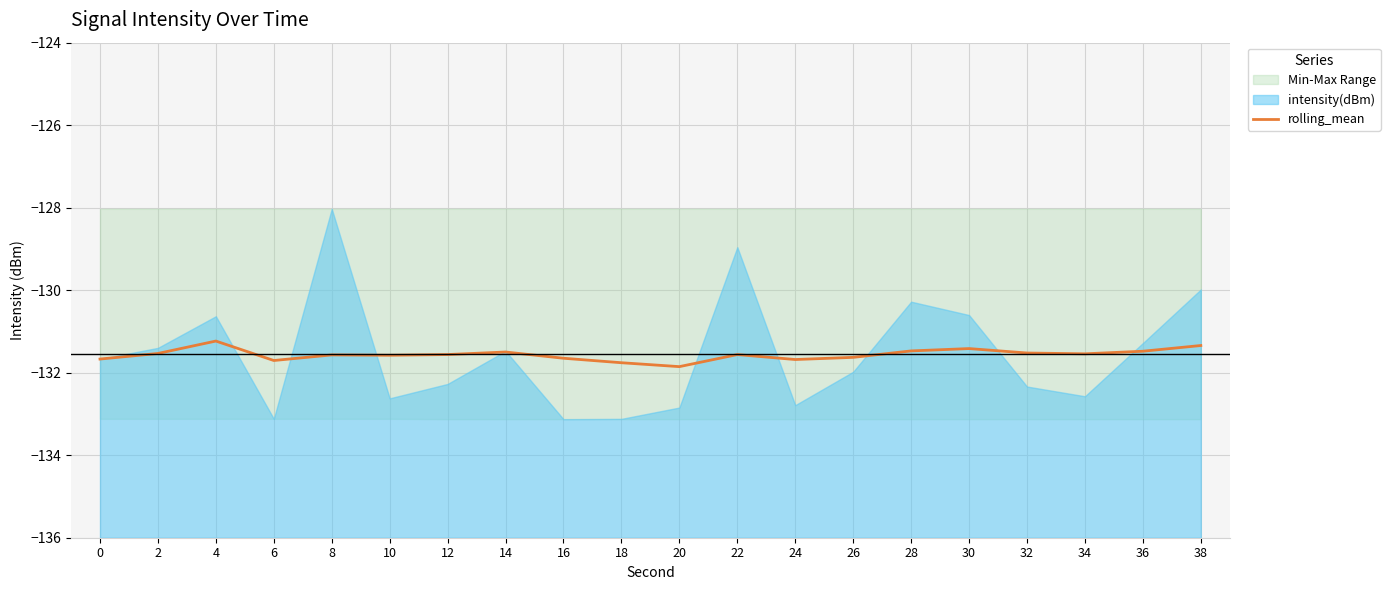

What is the value of the 20th point from the left?

-131.3